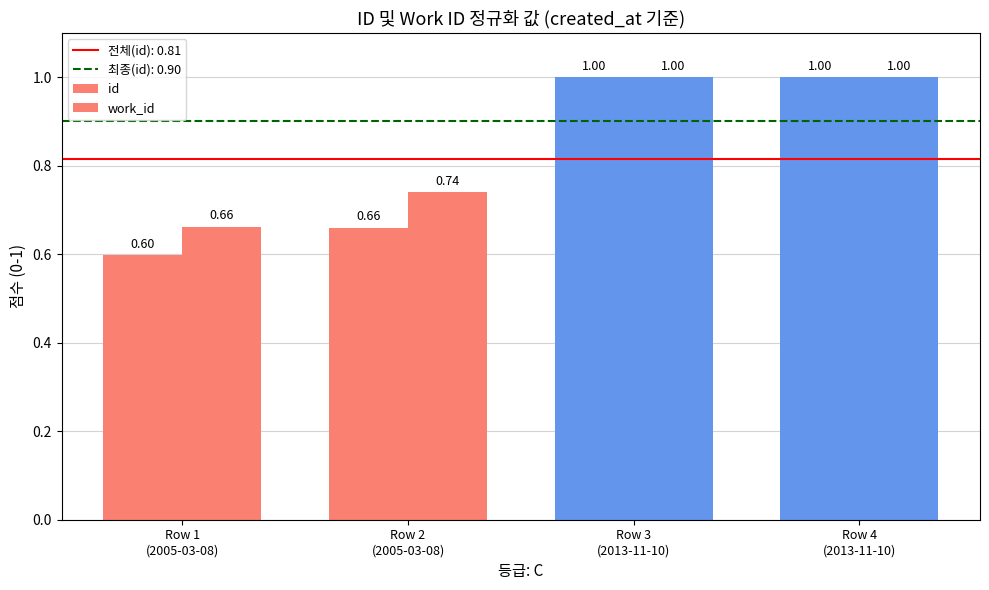

What is the sum of all id values?

3.3